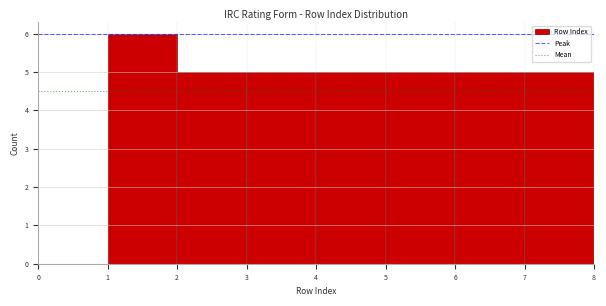

How tall is the bar that spans 2 to 3 on the x-axis? The values are not printed on the chart, so give them approximately, as read against the axis.

5